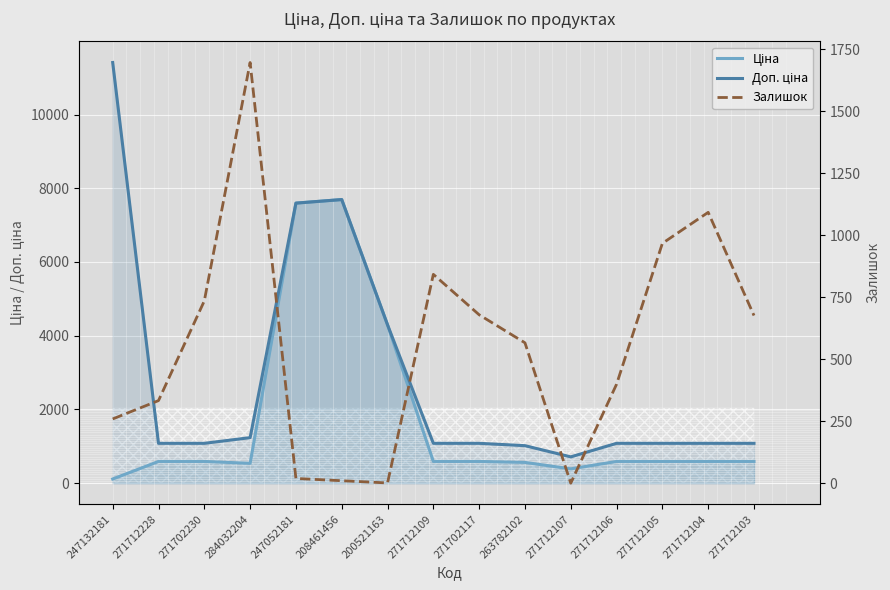

Rank the series by their maximum value, from lowest to highest.

Залишок, Ціна, Доп. ціна